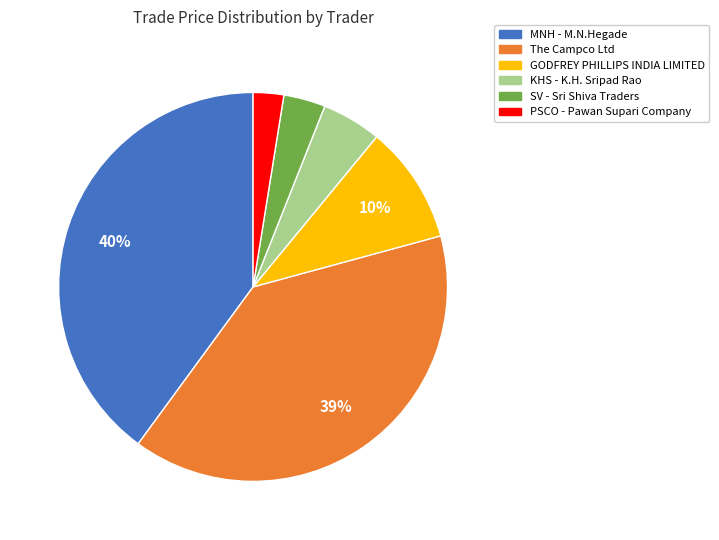

To the nearest percent, what is the difference between the largest and smallest slice percentages?

37%